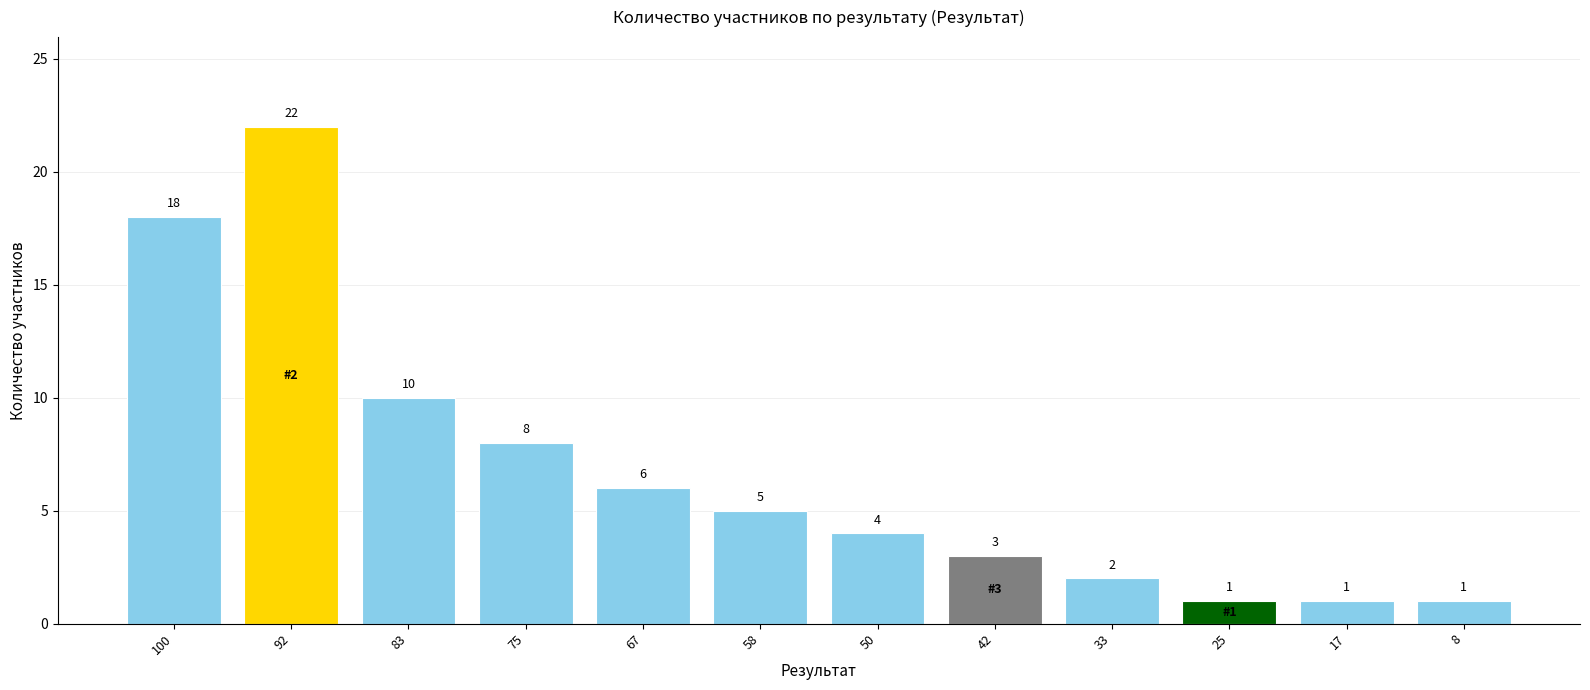

What is the change in value from 100 to 17?

-17